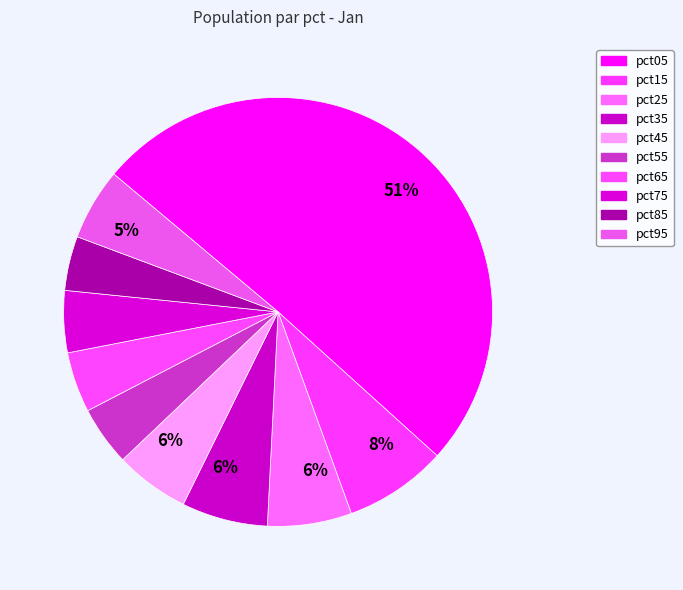

Which slice is the largest?

pct05